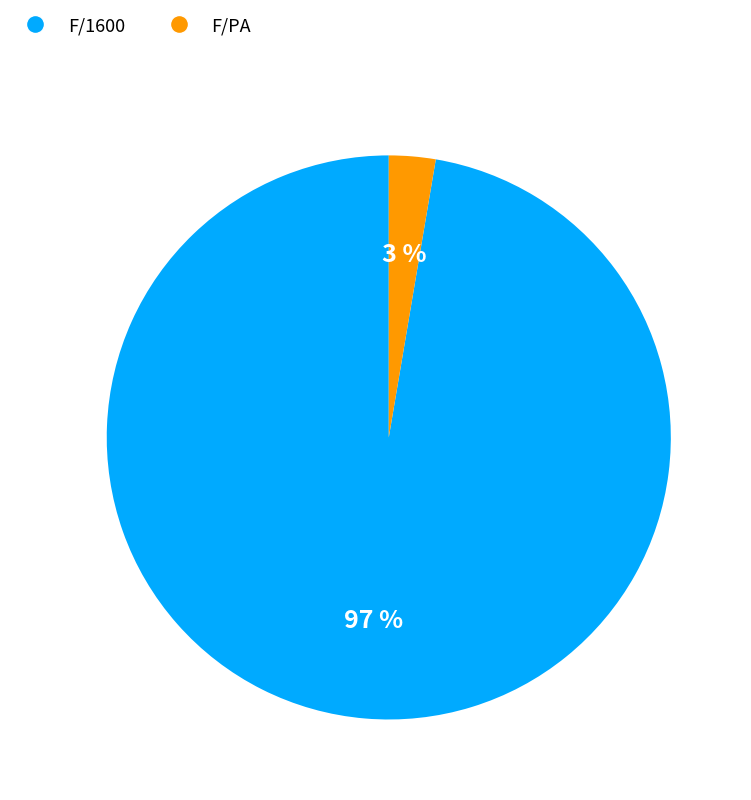

Is there a majority slice in this chart?

Yes